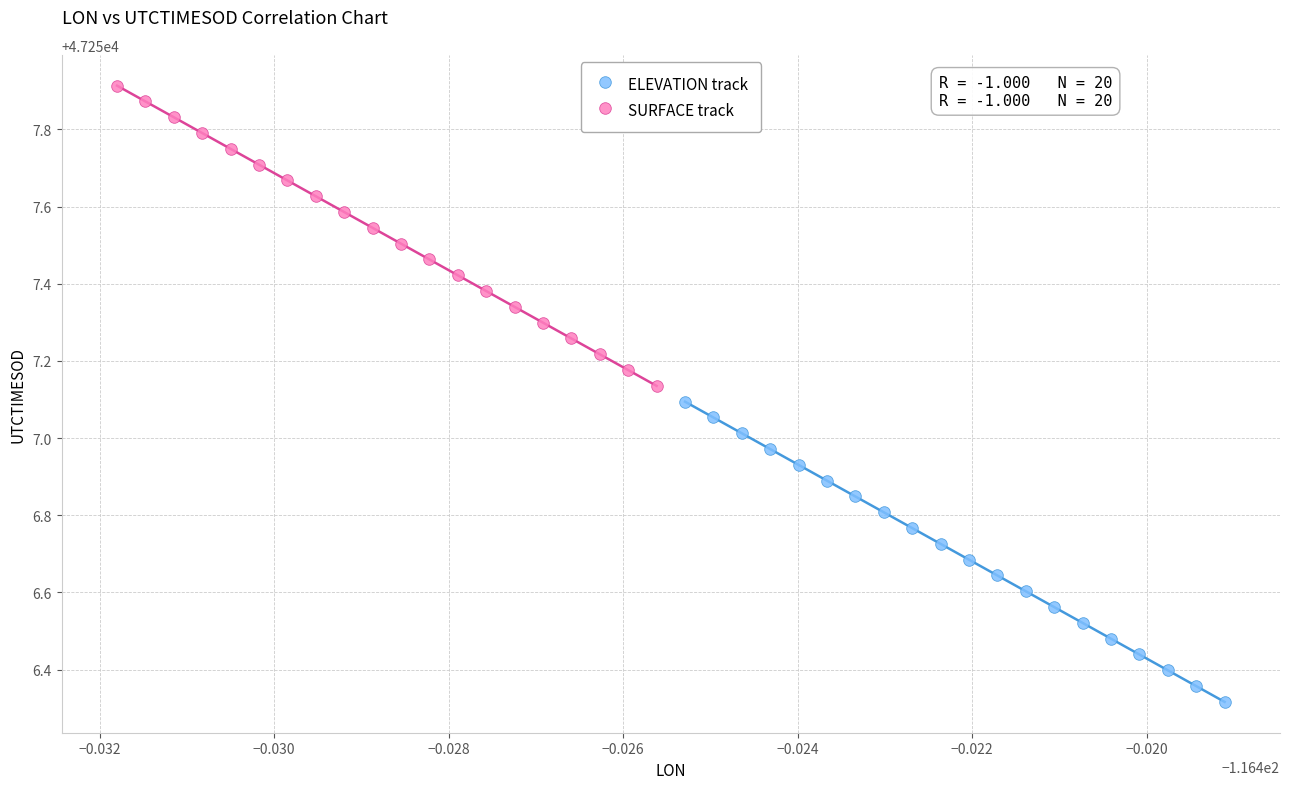

What are all the series names shown in the legend?

ELEVATION track, SURFACE track